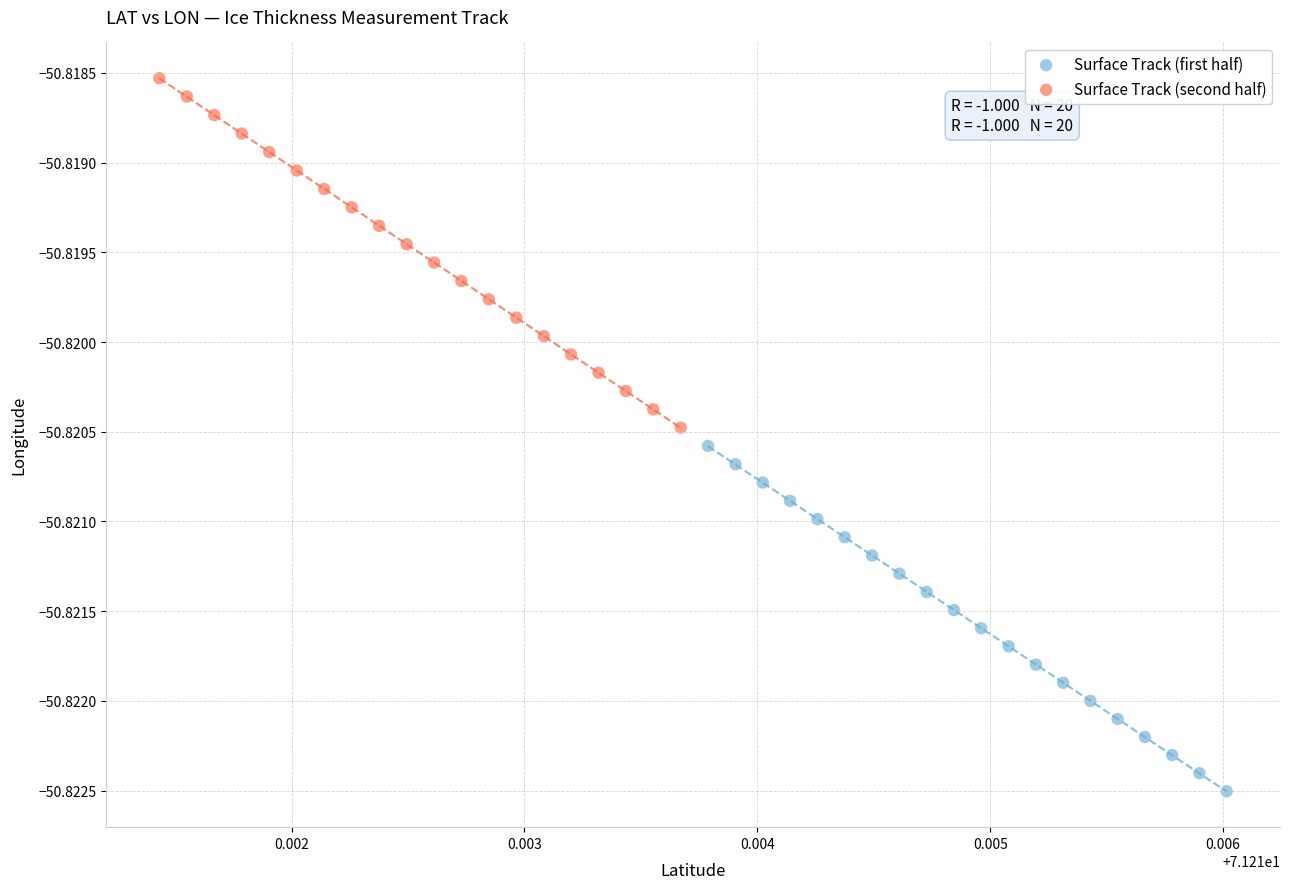

Which series contains the highest Y value?

Surface Track (second half)